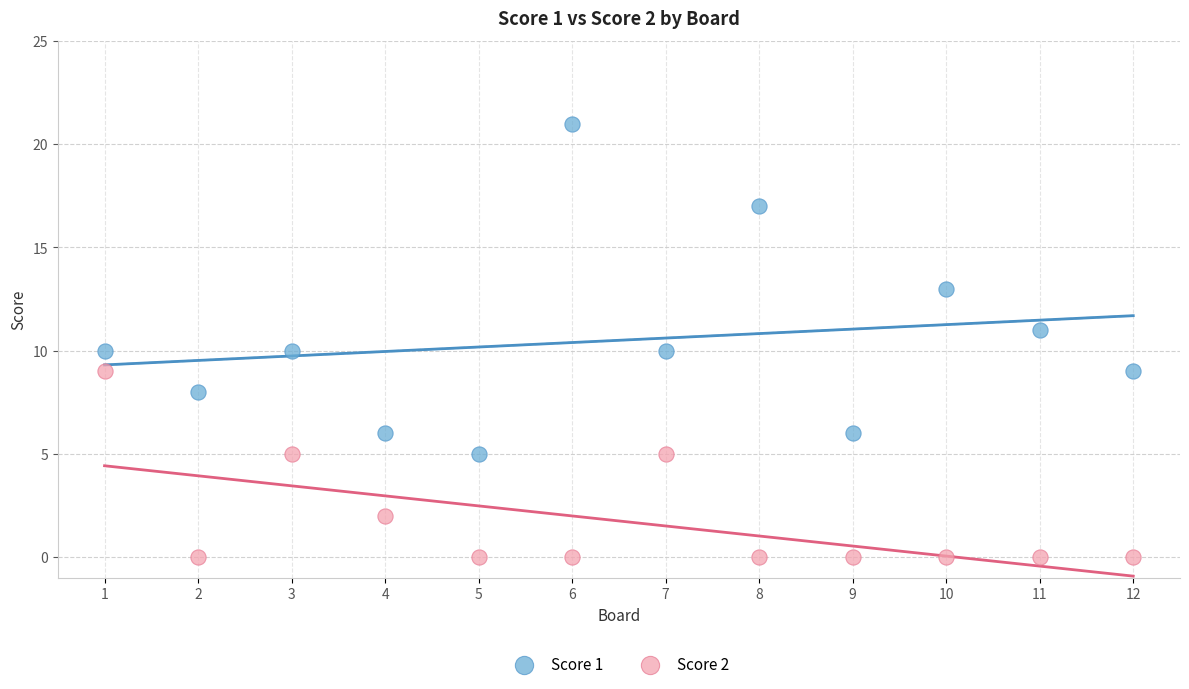

What are all the series names shown in the legend?

Score 1, Score 2